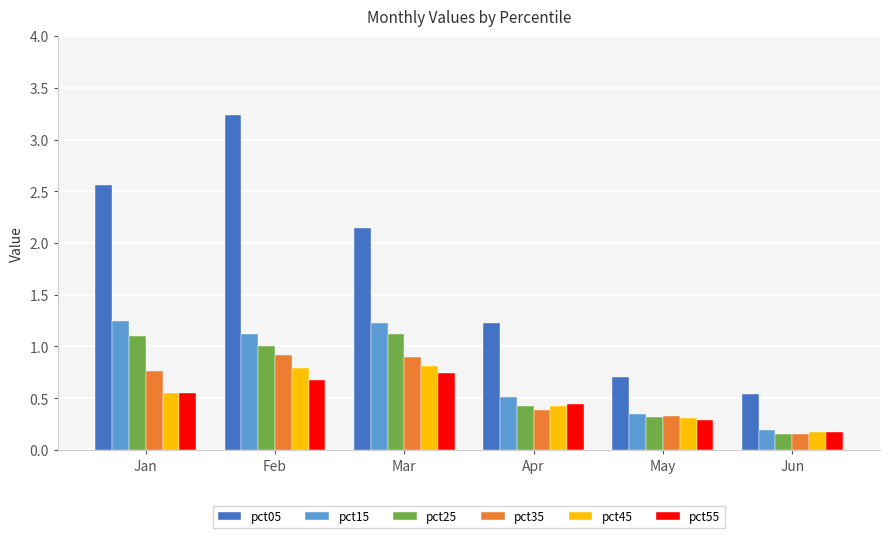

What is the average value of the pct05 series?

1.7